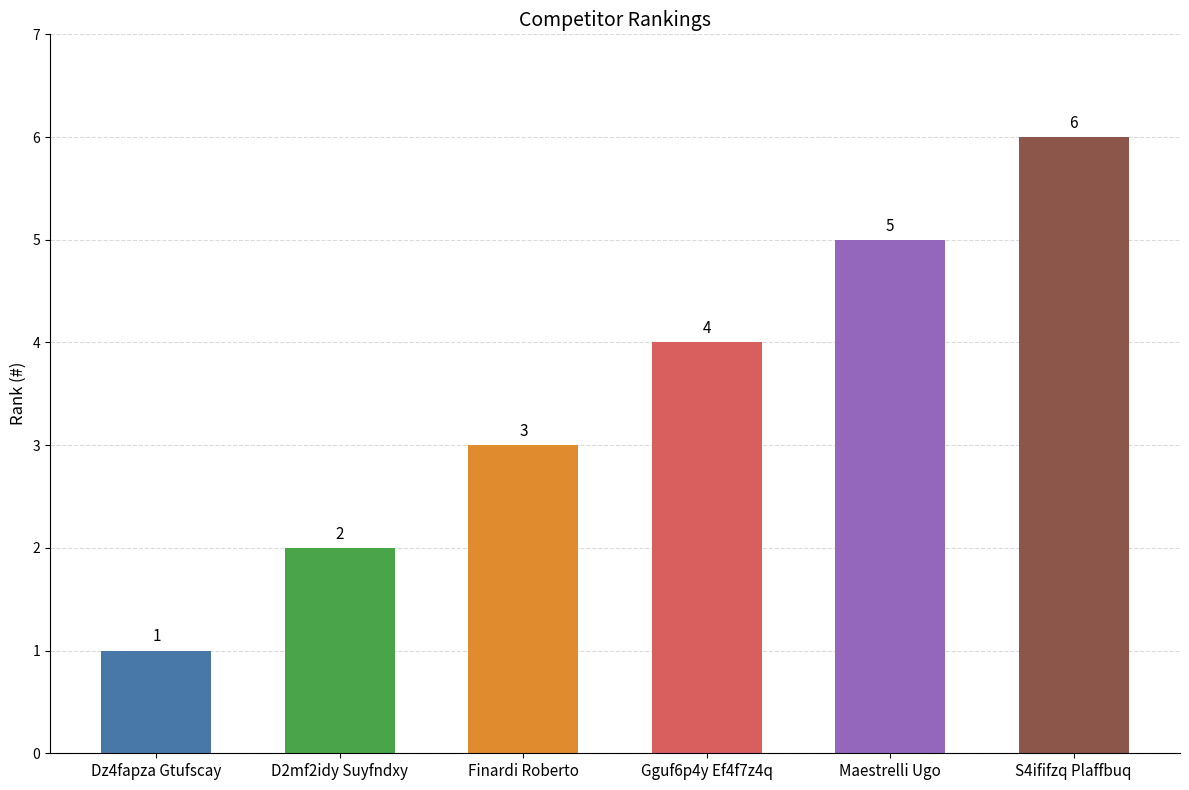

How many data points does each series have?

6